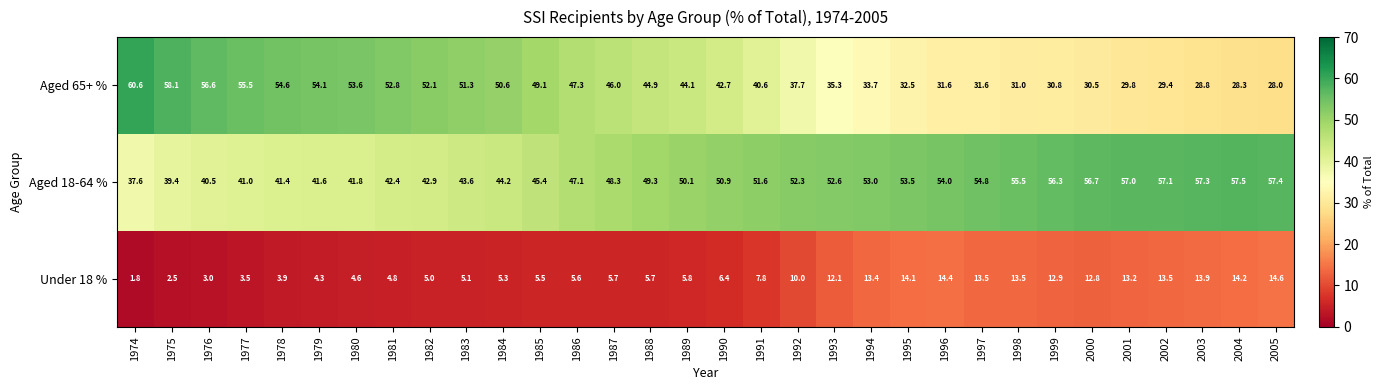

Which series has the largest range (max minus min)?

Aged 65+ %